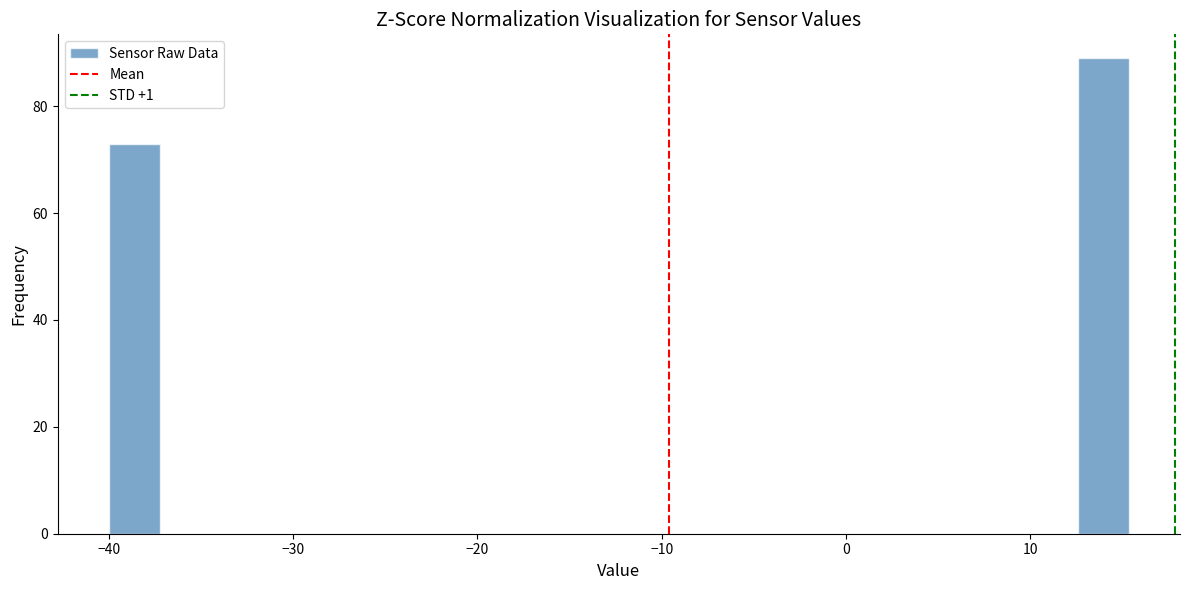

Read against the x-axis, roughly where is the centre of the tallest bar?

14